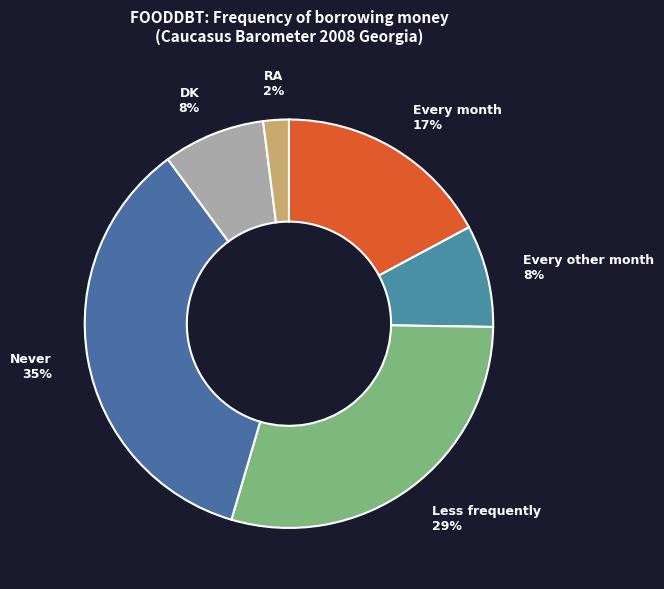

What percentage is the Less frequently slice, to the nearest percent?

29%